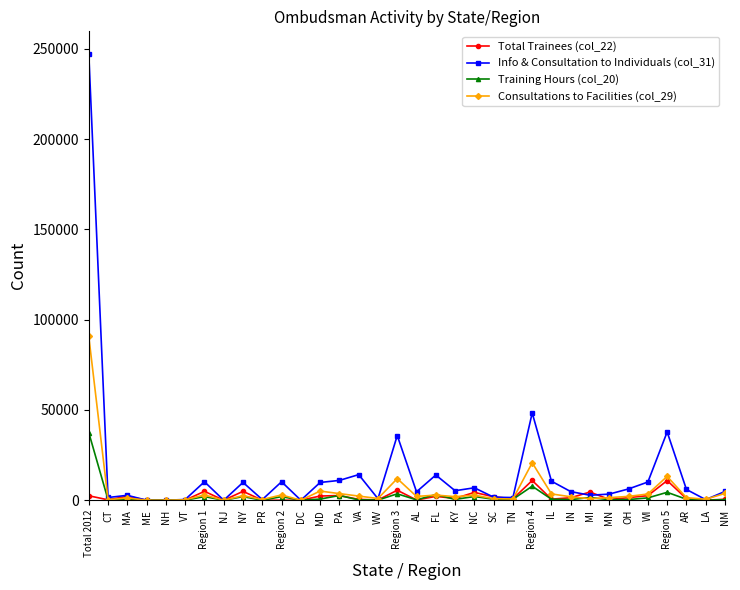

True or false: Consultations to Facilities (col_29) has more than 0 interior local peaks.

True